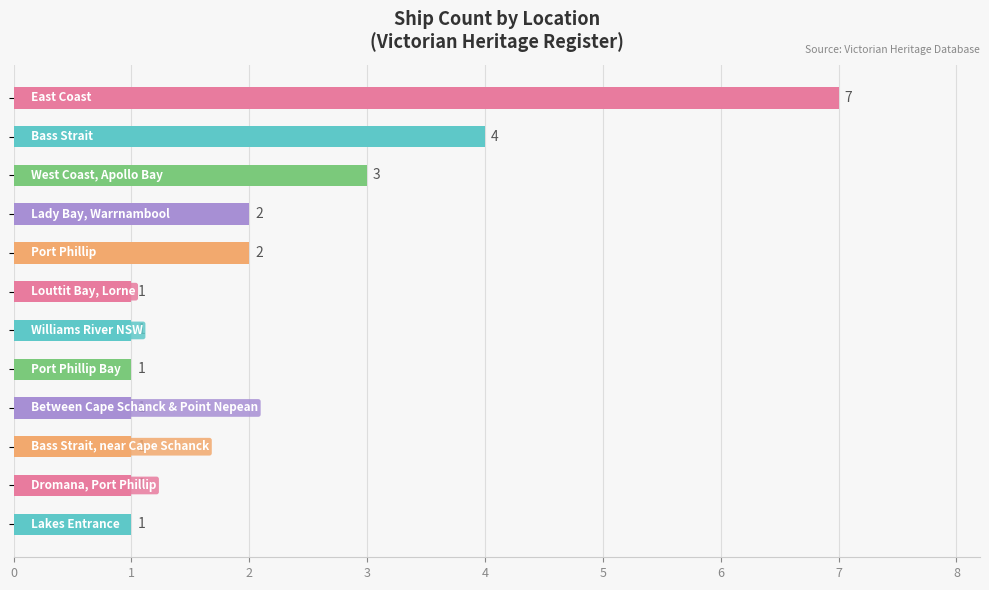

What is the difference between the maximum and second lowest values?

6